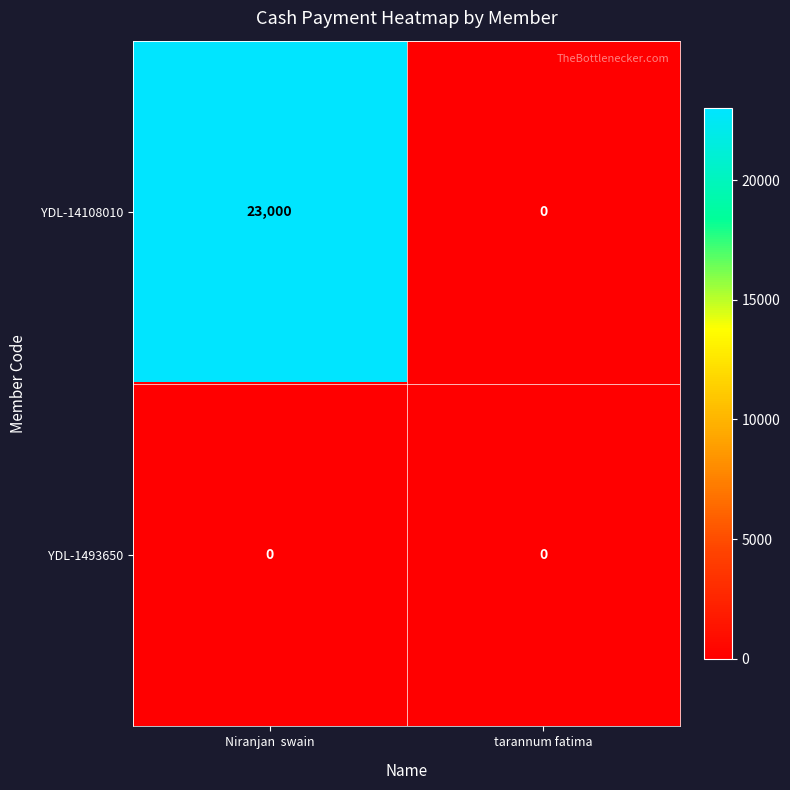

What is the average value of the YDL-14108010 series?

11500